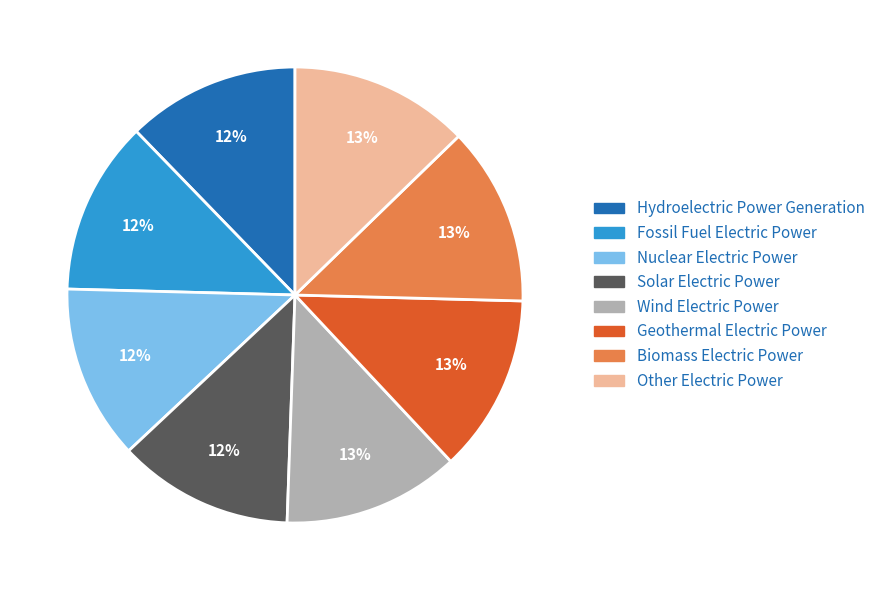

To the nearest percent, what is the average slice percentage?

12%